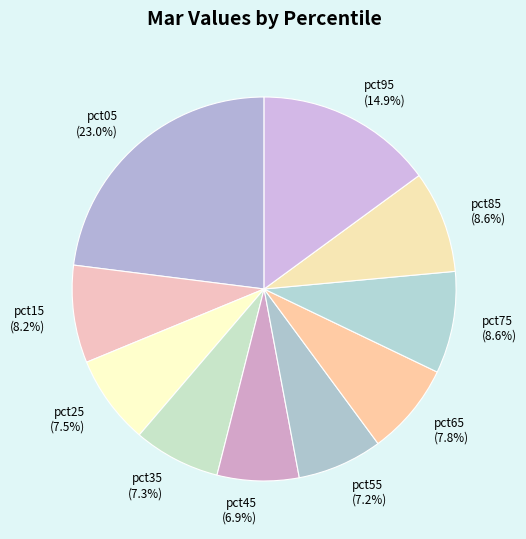

To the nearest percent, what is the average slice percentage?

10%